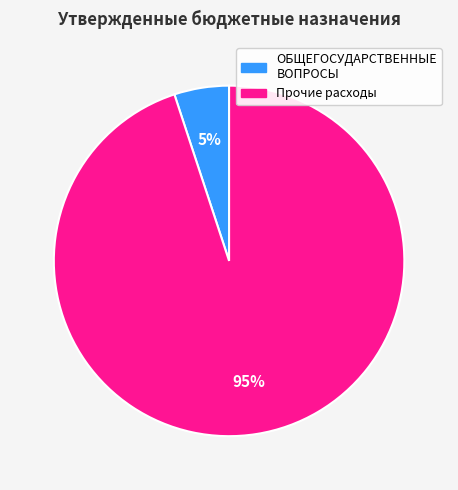

To the nearest percent, what is the difference between the largest and smallest slice percentages?

90%